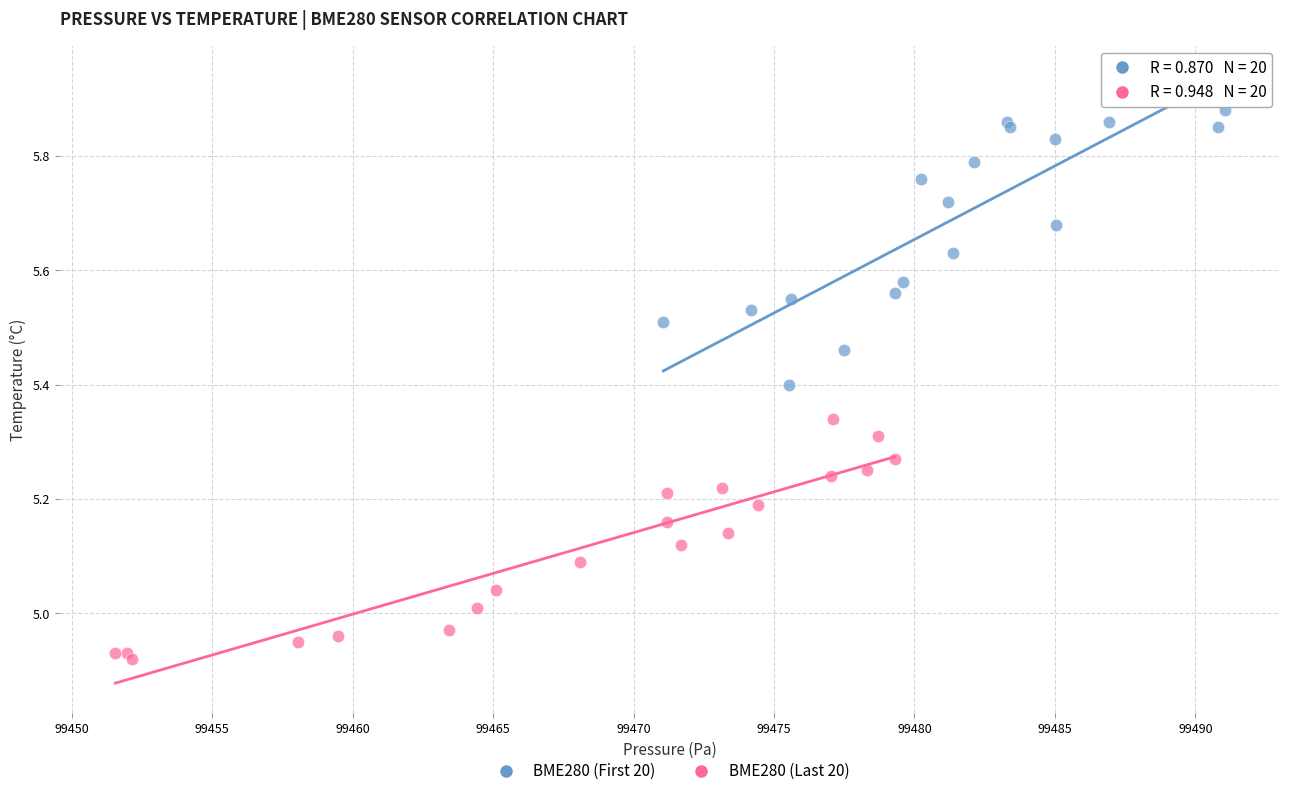

Which series has the widest spread of Y values?

BME280 (First 20)